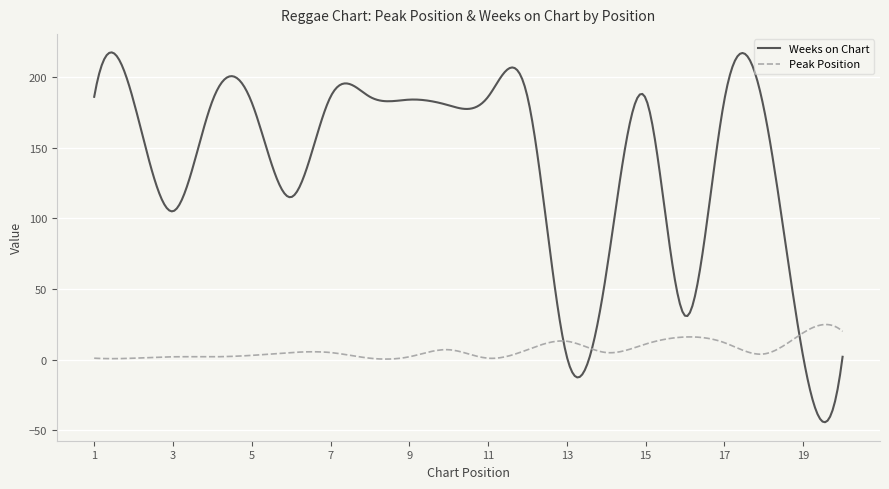

Which series has the largest total across all categories?

Weeks on Chart